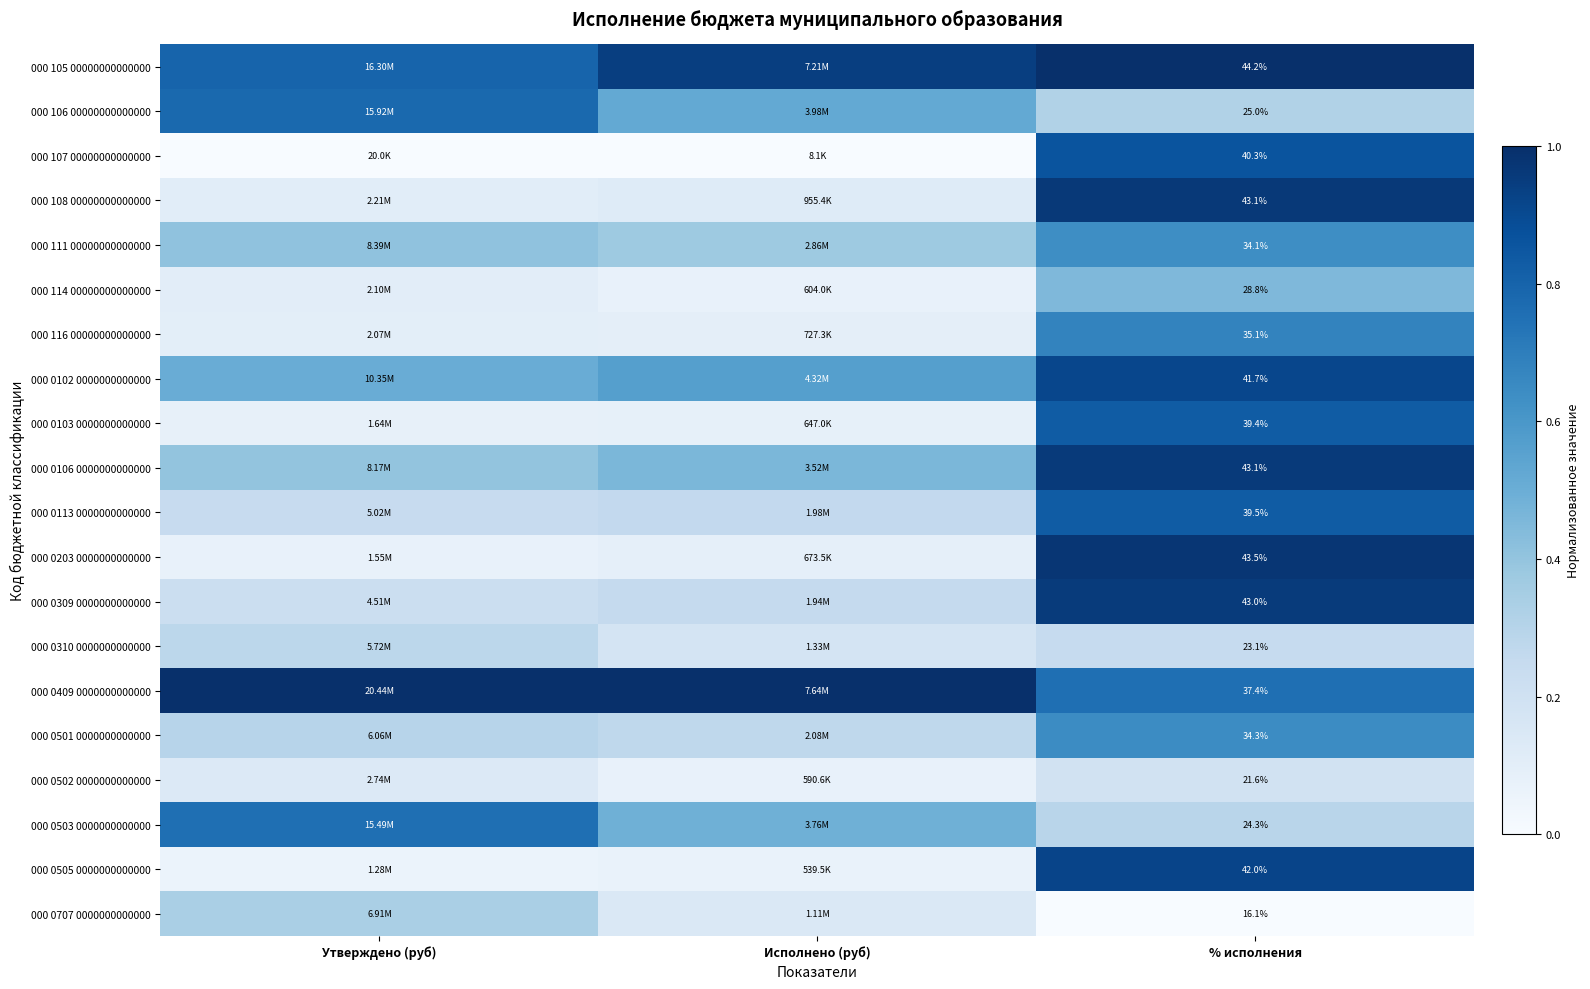

Is the value of 000 0501 0000000000000 at % исполнения greater than the value of 000 106 00000000000000 at % исполнения?

Yes